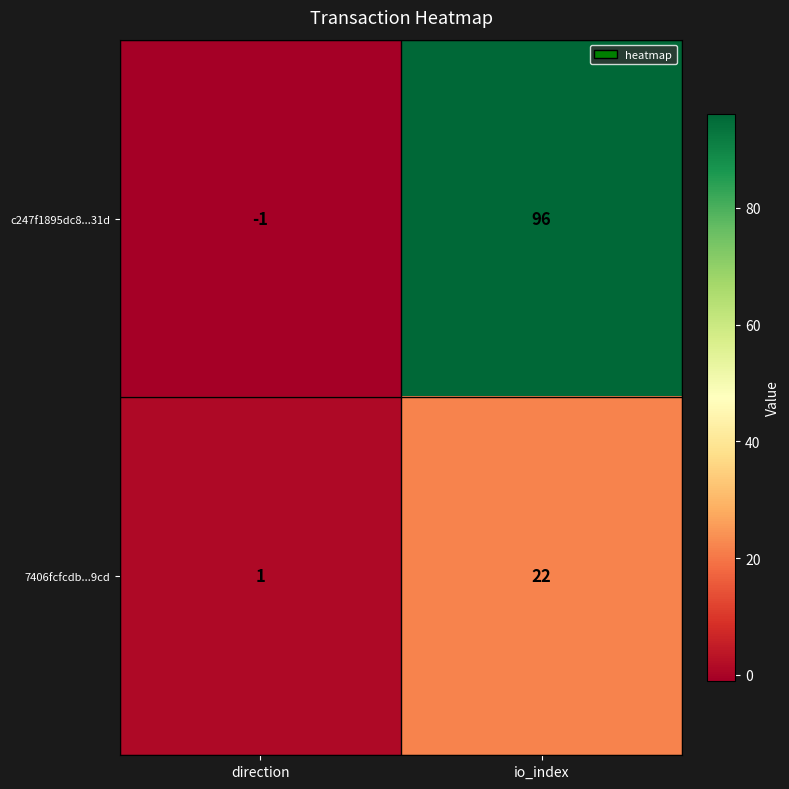

Rank the series at io_index from lowest to highest value.

7406fcfcdb...9cd, c247f1895dc8...31d